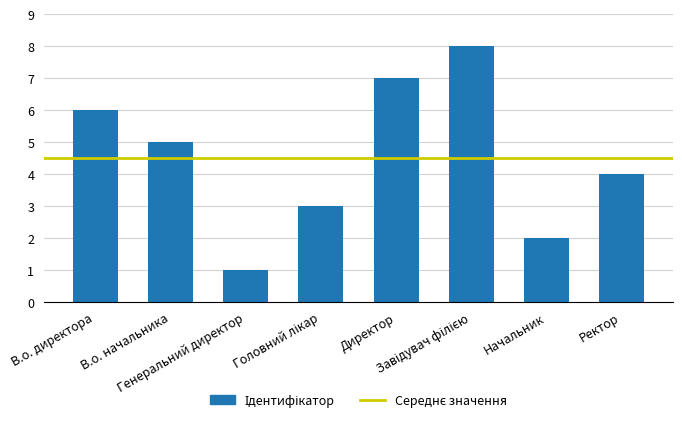

What position from the right is В.о. начальника?

7